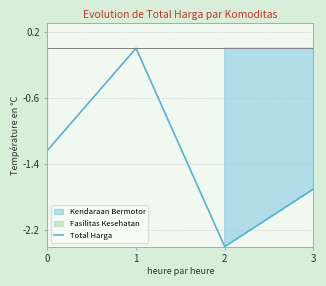

Does the chart display data point markers on the line(s)?

No